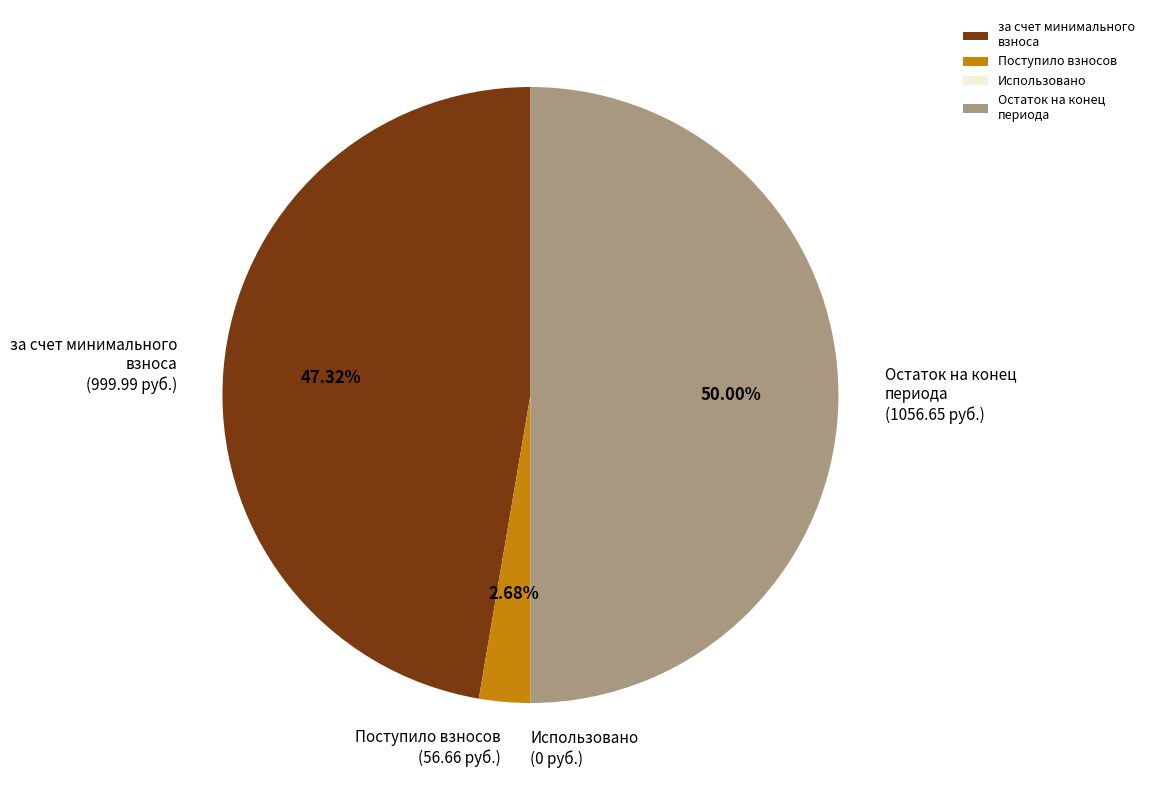

To the nearest percent, what is the average slice percentage?

25%